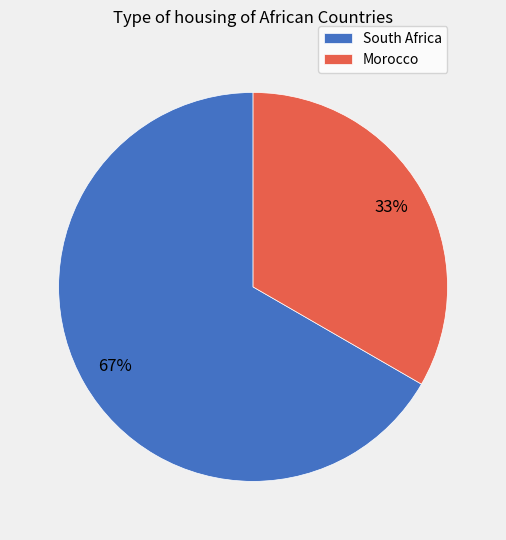

What is the smallest slice in the pie chart?

Morocco